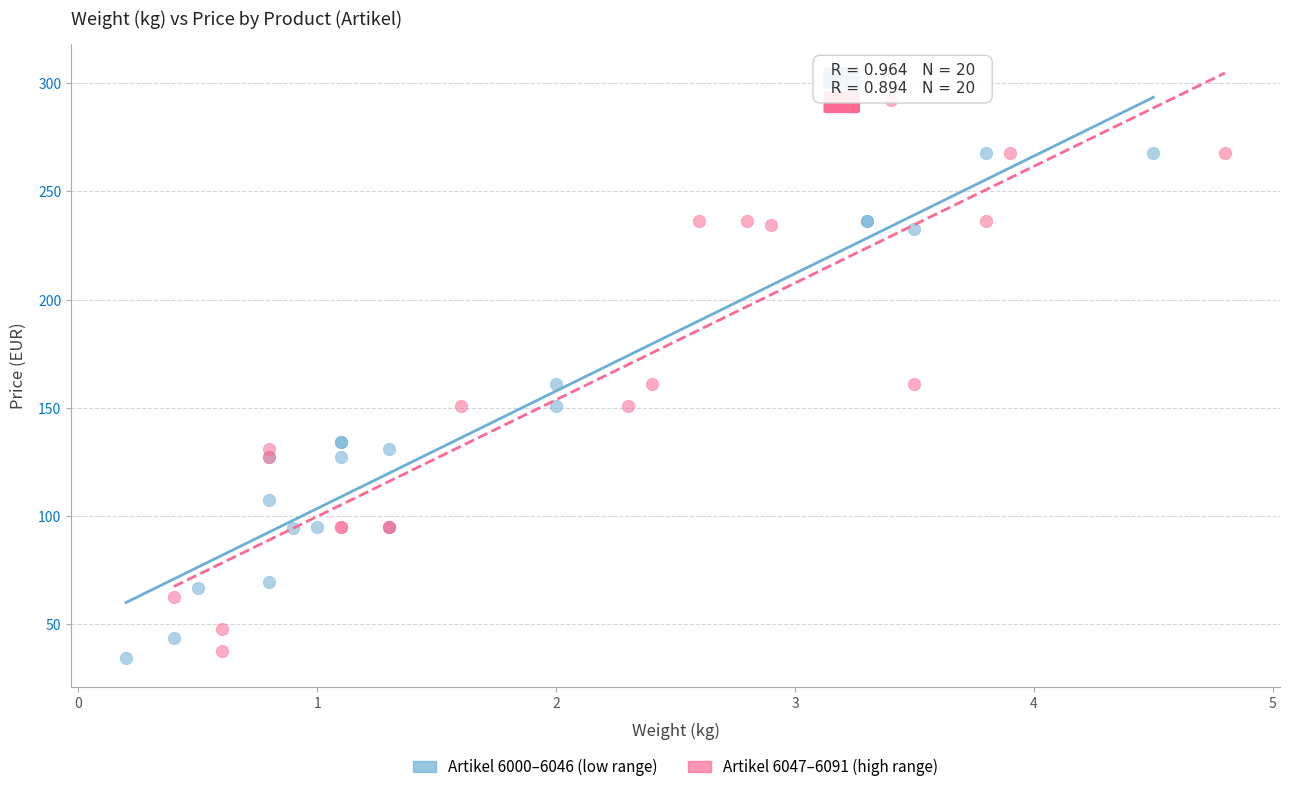

Which series reaches the maximum Y coordinate?

Artikel 6047–6091 (high range)